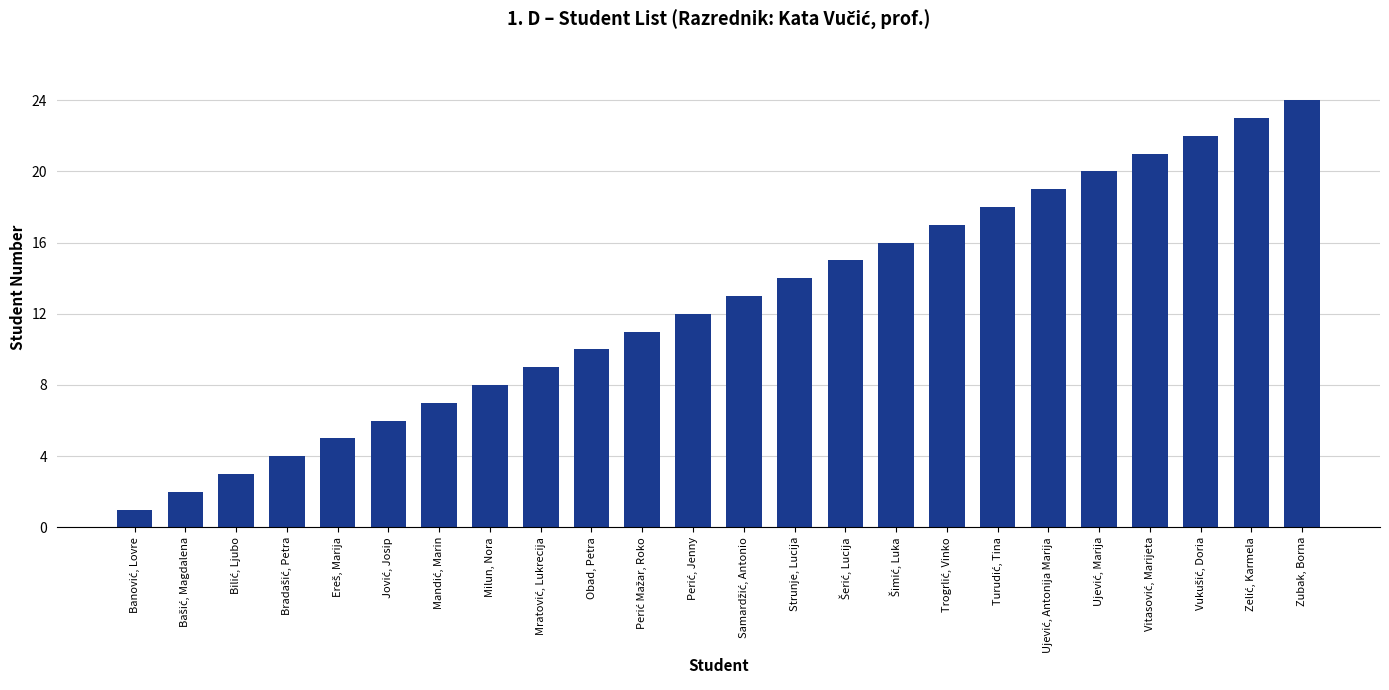

The chart shows a value of 14 at Zubak, Borna. True or false?

False